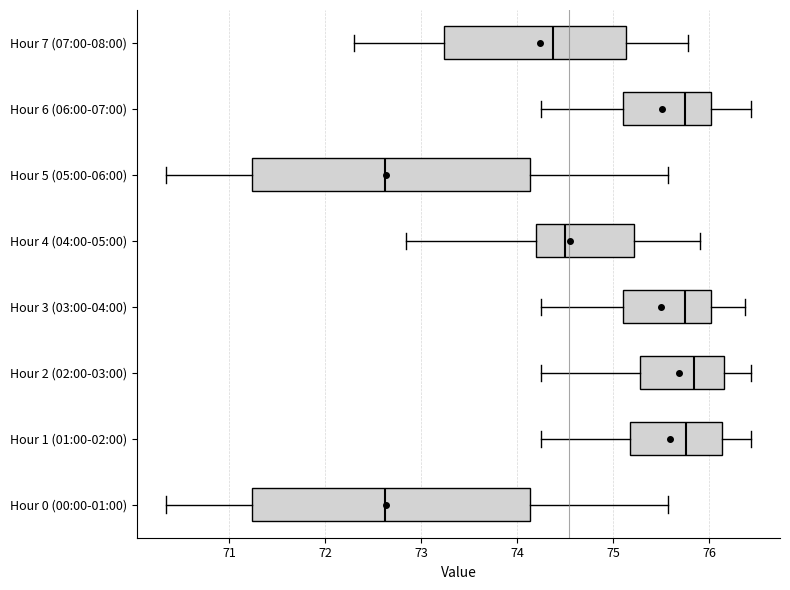

Reading bottom to top, read every box against the x-axis: the position of its median line, the range the box covers, and the ends of its whiskers. The values are not printed on the chart, so give them approximately, as read against the axis.

Hour 0 (00:00-01:00): median 72.6, box 71.2 to 74.1, whiskers 70.3 to 75.6
Hour 1 (01:00-02:00): median 75.8, box 75.2 to 76.1, whiskers 74.2 to 76.4
Hour 2 (02:00-03:00): median 75.8, box 75.3 to 76.2, whiskers 74.2 to 76.4
Hour 3 (03:00-04:00): median 75.7, box 75.1 to 76.0, whiskers 74.2 to 76.4
Hour 4 (04:00-05:00): median 74.5, box 74.2 to 75.2, whiskers 72.8 to 75.9
Hour 5 (05:00-06:00): median 72.6, box 71.2 to 74.1, whiskers 70.3 to 75.6
Hour 6 (06:00-07:00): median 75.7, box 75.1 to 76.0, whiskers 74.2 to 76.4
Hour 7 (07:00-08:00): median 74.4, box 73.2 to 75.1, whiskers 72.3 to 75.8